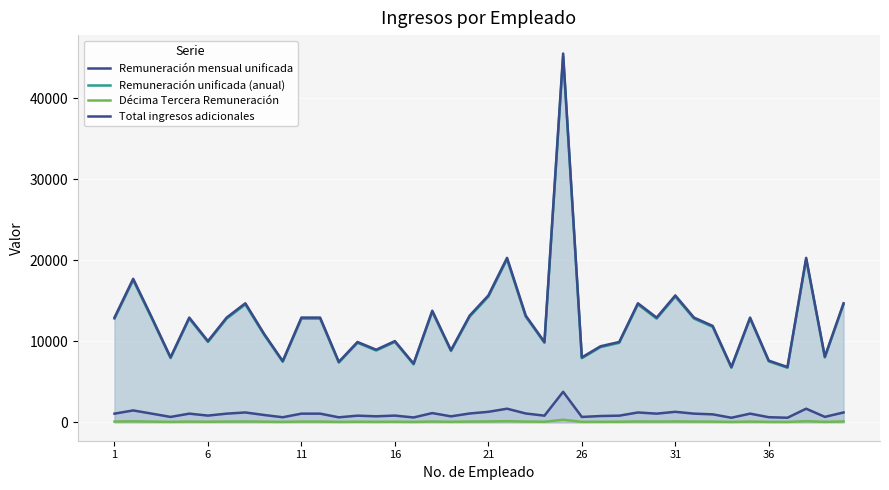

At which category does the chart reach its minimum across all series?

33